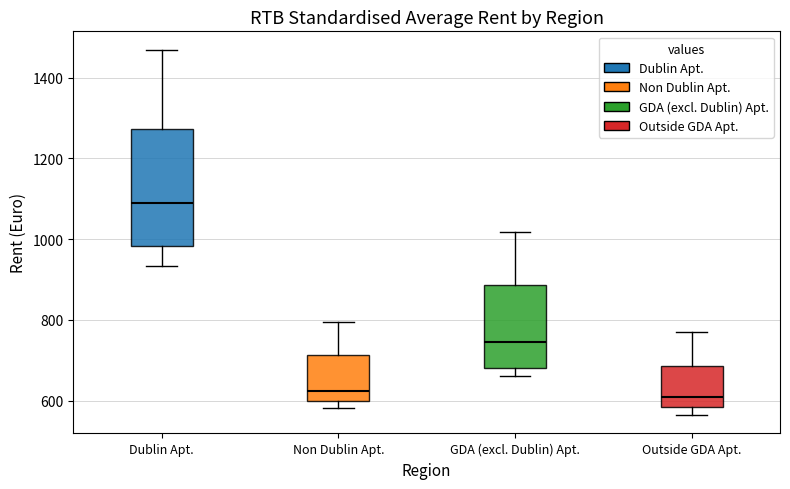

Where is the upper edge of the box for Outside GDA Apt. on the y-axis? The values are not printed on the chart, so give them approximately, as read against the axis.

680